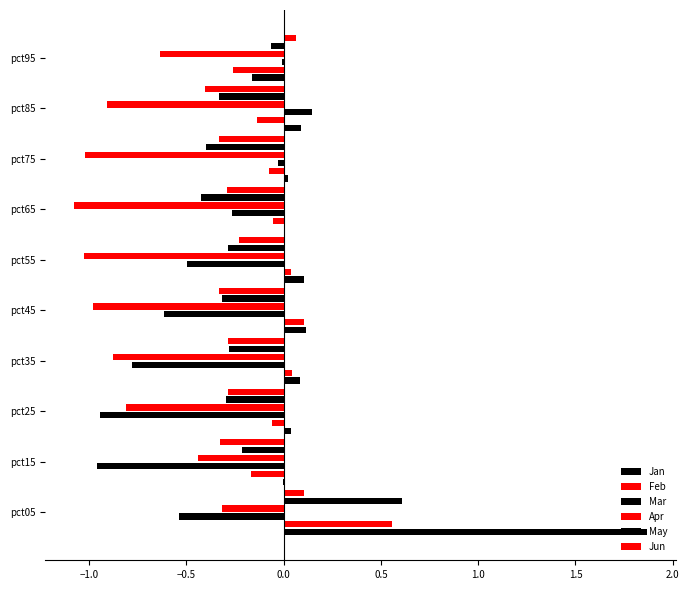

How many values in May are above zero?

1